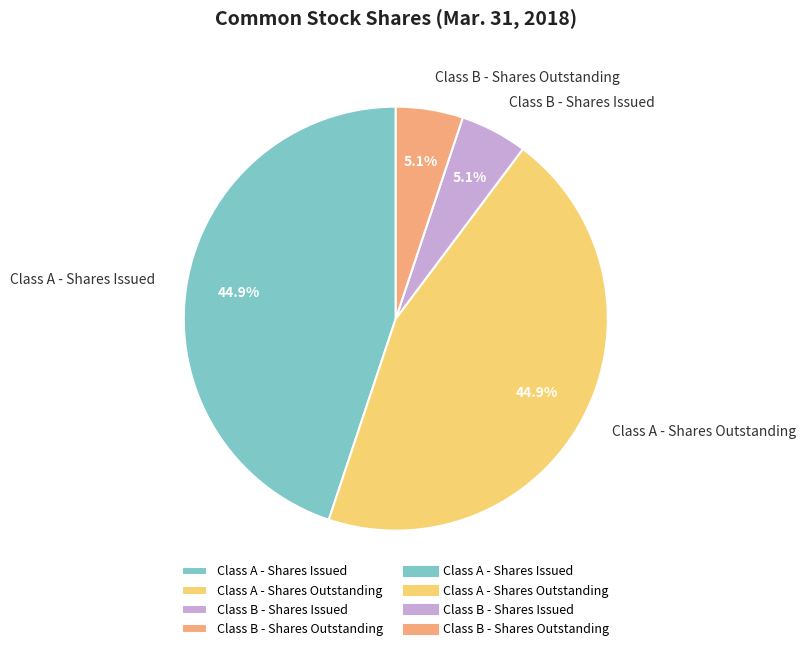

To the nearest percent, what is the average slice percentage?

25%